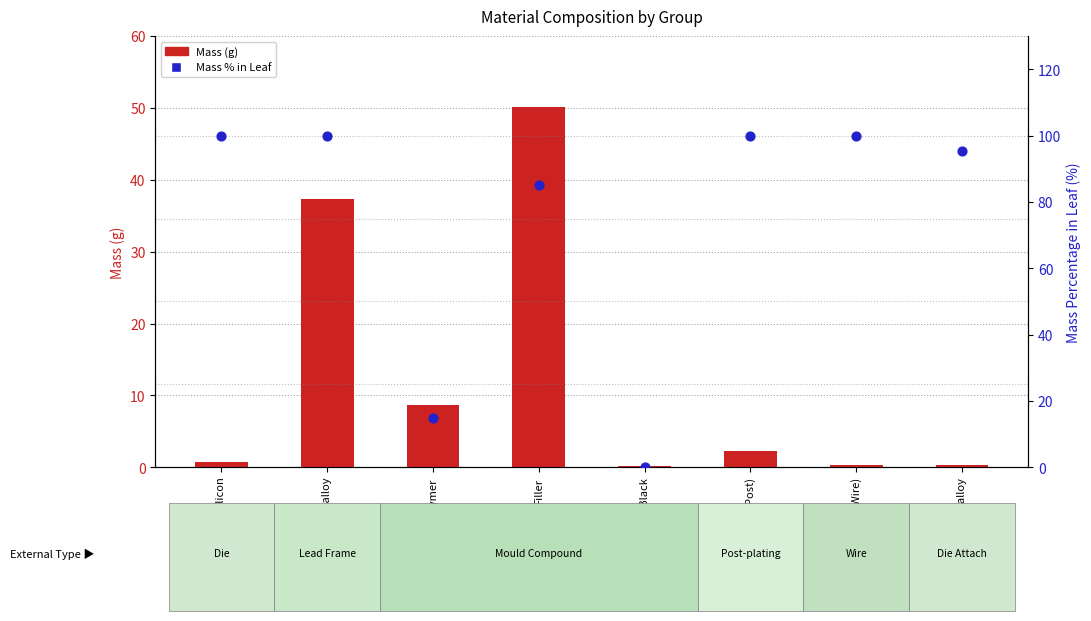

Is the value of Mass % in Leaf at Doped silicon greater than the value of Mass (g) at Polymer?

Yes